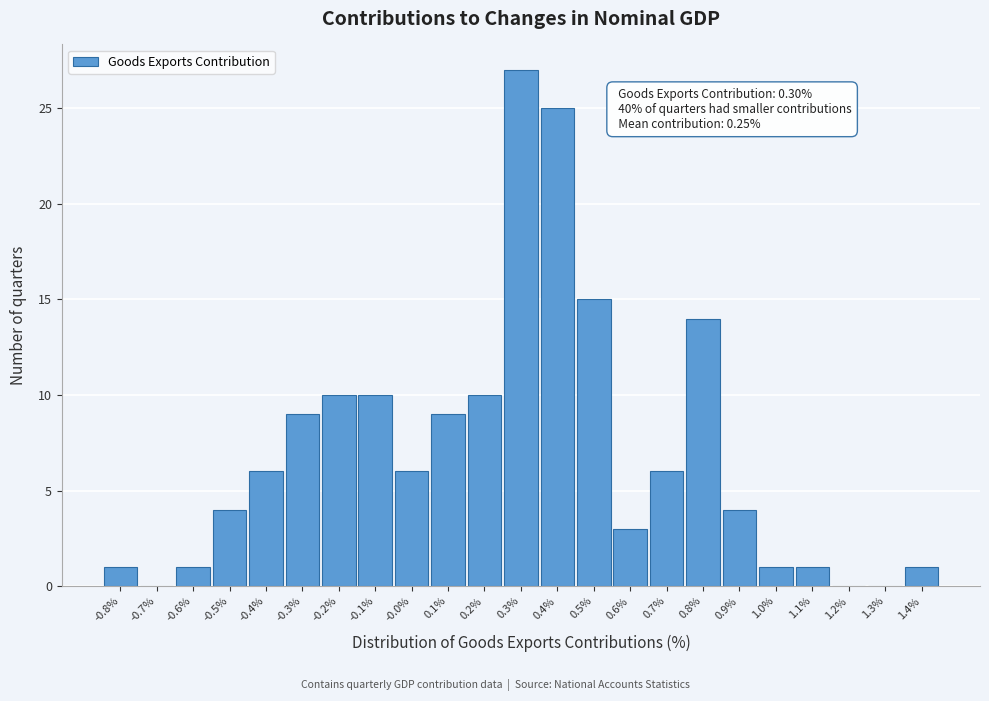

Over which range of the x-axis is the bar tallest?

0.25 to 0.35